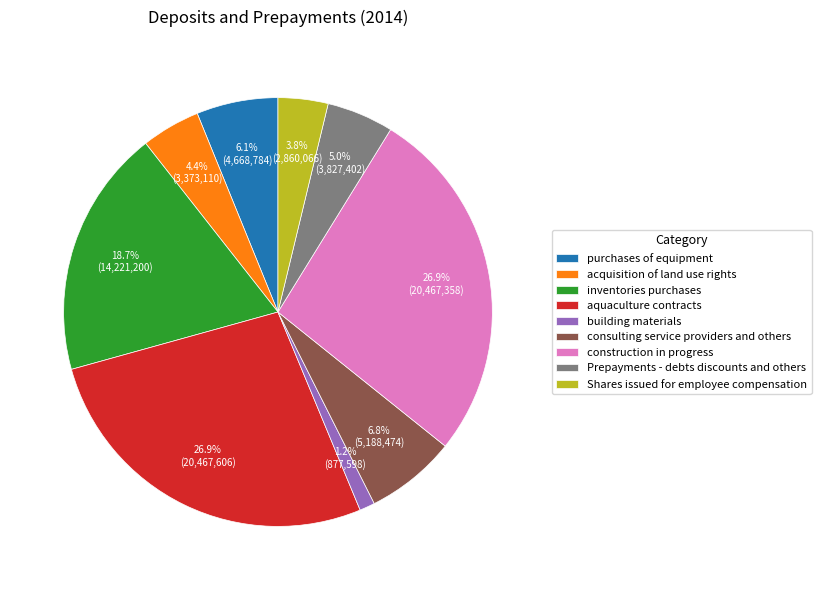

Count the number of slices in the pie.

9